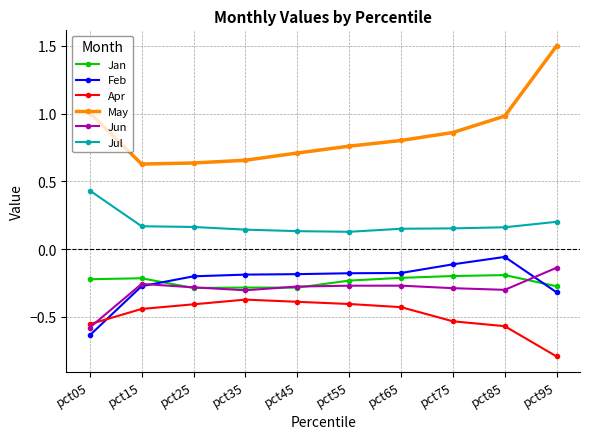

Which series changed the most between pct55 and pct85?

May